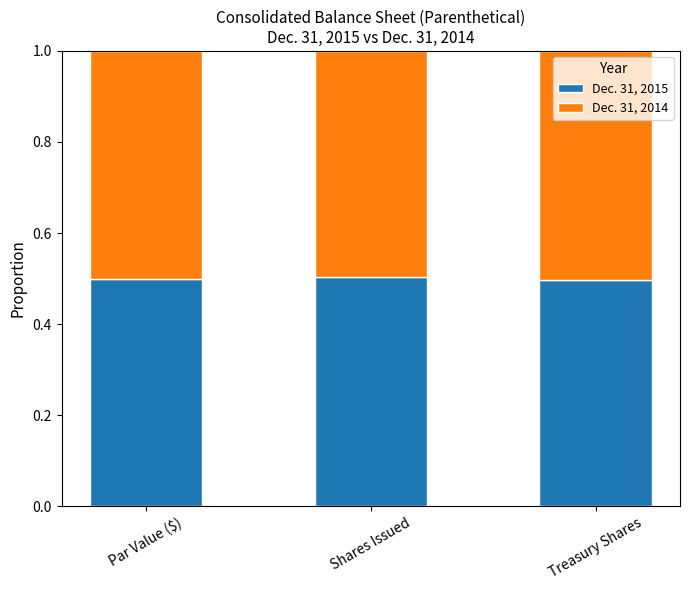

Is it true that Dec. 31, 2015 equals 0.1 at Shares Issued?

False